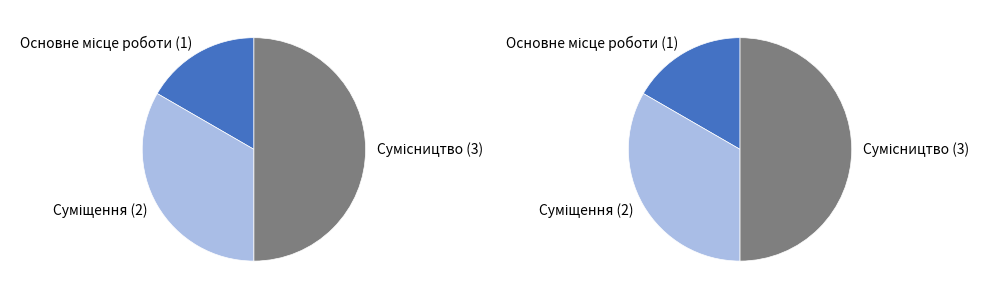

True or false: Основне місце роботи accounts for 17% of the total.

True